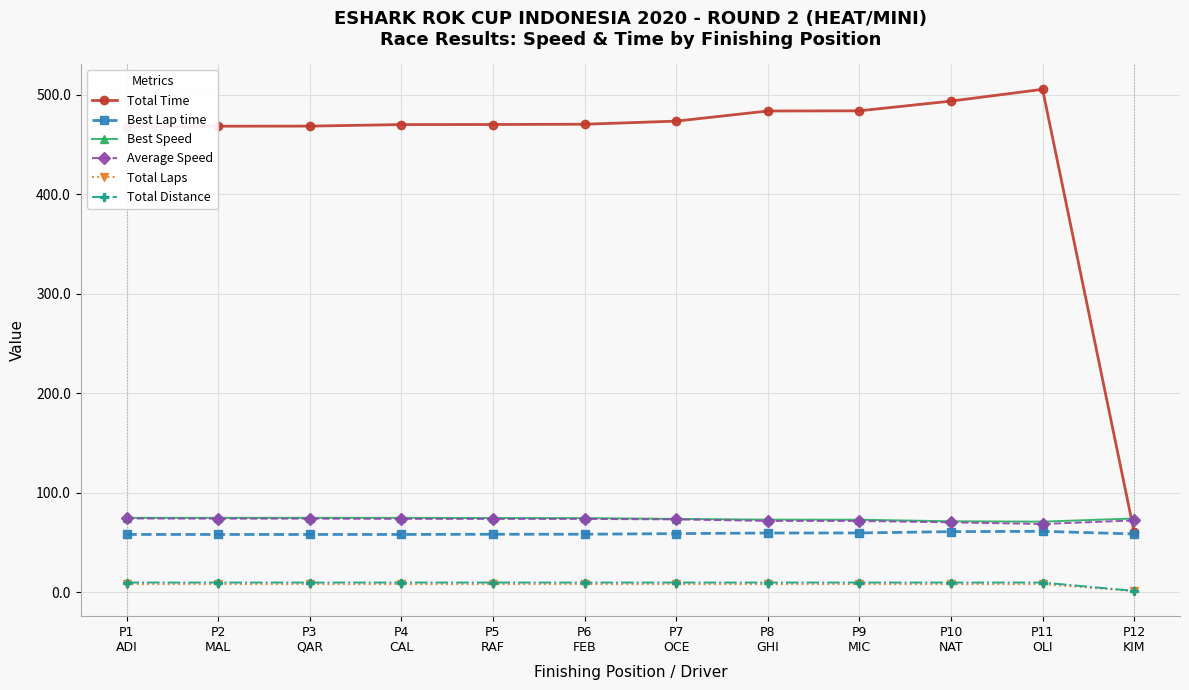

How many categories are shown in the chart?

12